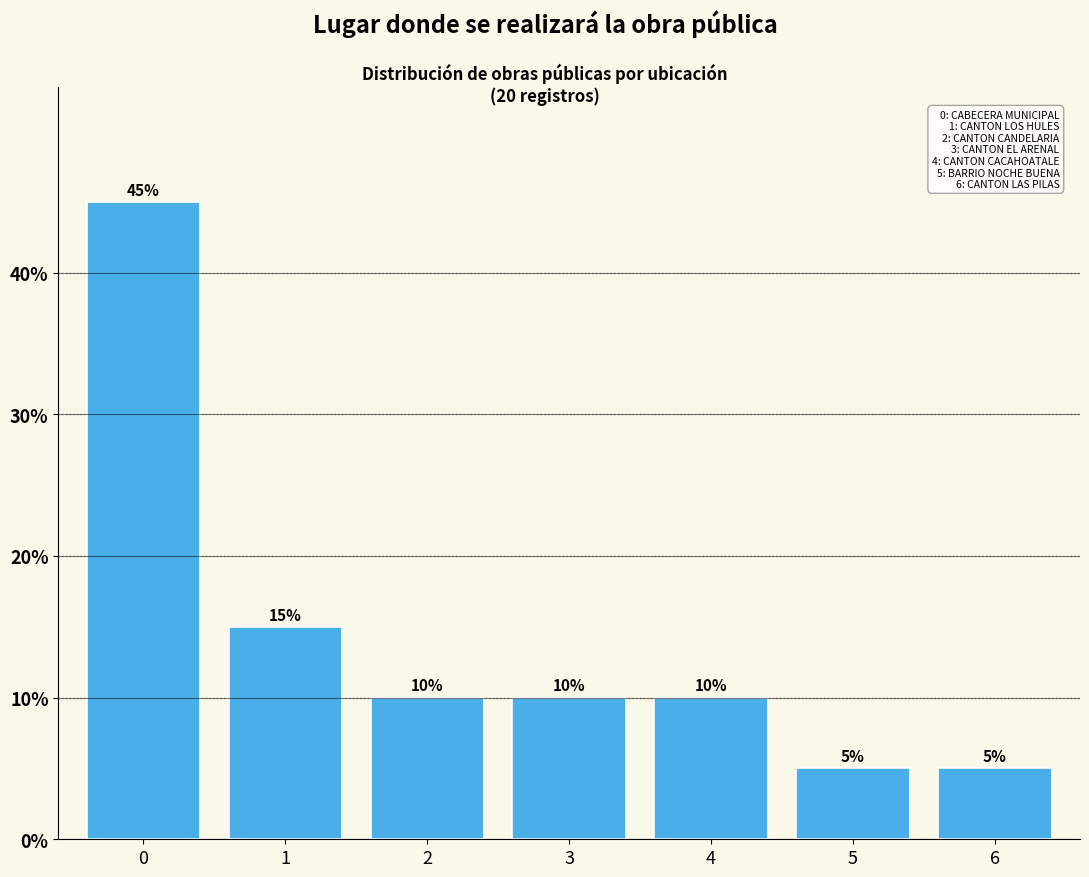

Reading left to right, extract all data points from this chart.

45	15	10	10	10	5	5